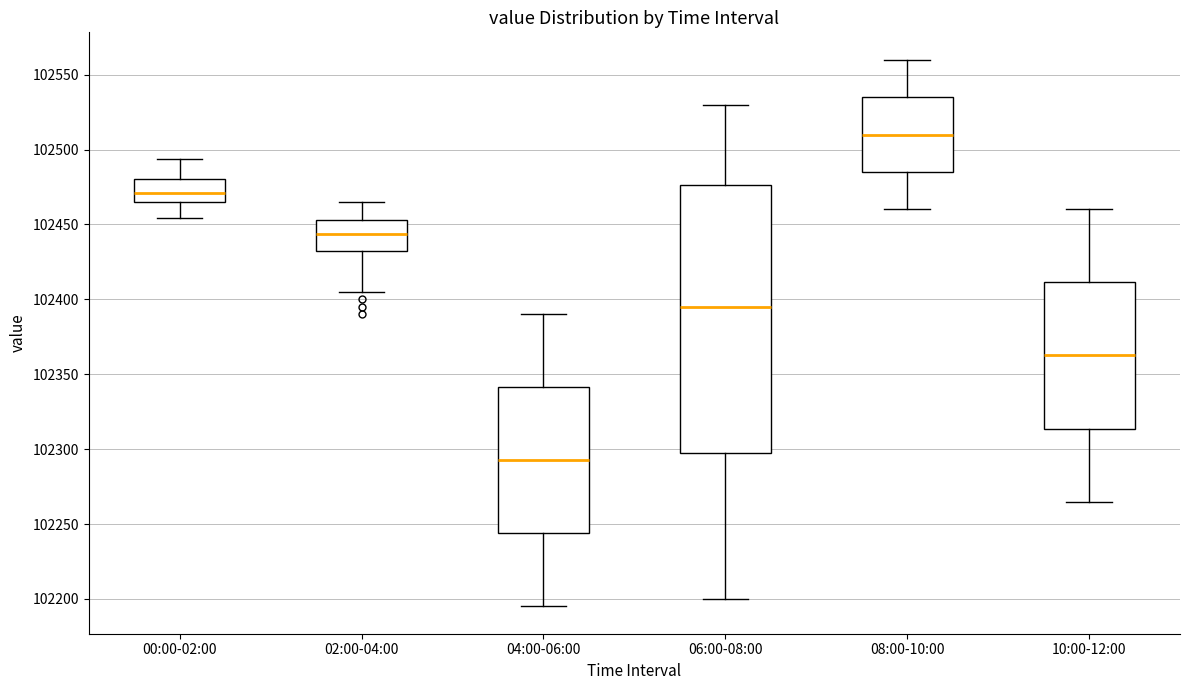

Reading left to right, transcribe this box plot: for each box, give where its median line is, the range the box spans, and where its two whiskers end, as read against the y-axis. The values are not printed on the chart, so give them approximately, as read against the axis.

00:00-02:00: median 102470, box 102465 to 102480, whiskers 102455 to 102495
02:00-04:00: median 102445, box 102430 to 102455, whiskers 102405 to 102465
04:00-06:00: median 102295, box 102245 to 102340, whiskers 102195 to 102390
06:00-08:00: median 102395, box 102300 to 102475, whiskers 102200 to 102530
08:00-10:00: median 102510, box 102485 to 102535, whiskers 102460 to 102560
10:00-12:00: median 102365, box 102315 to 102410, whiskers 102265 to 102460